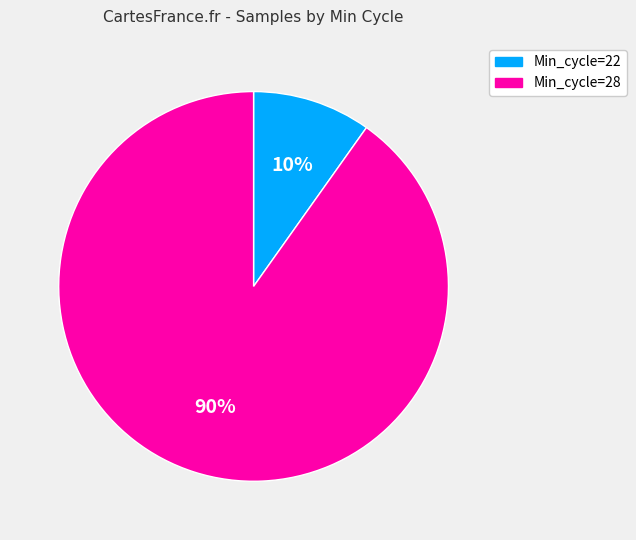

Count the number of slices in the pie.

2